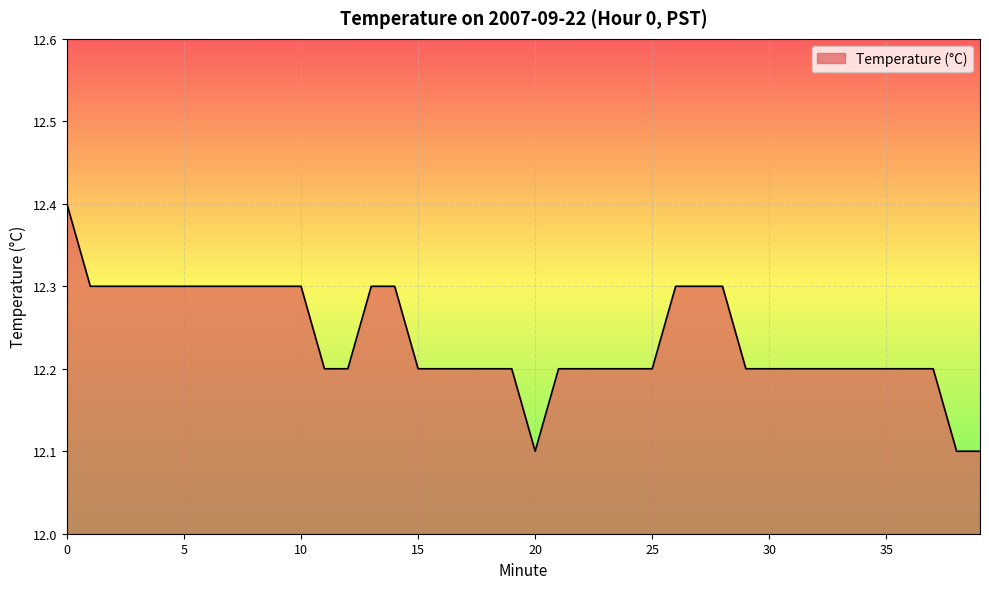

Reading left to right, list all the values displayed in this chart.

12.4	12.3	12.3	12.3	12.3	12.3	12.3	12.3	12.3	12.3	12.3	12.2	12.2	12.3	12.3	12.2	12.2	12.2	12.2	12.2	12.1	12.2	12.2	12.2	12.2	12.2	12.3	12.3	12.3	12.2	12.2	12.2	12.2	12.2	12.2	12.2	12.2	12.2	12.1	12.1